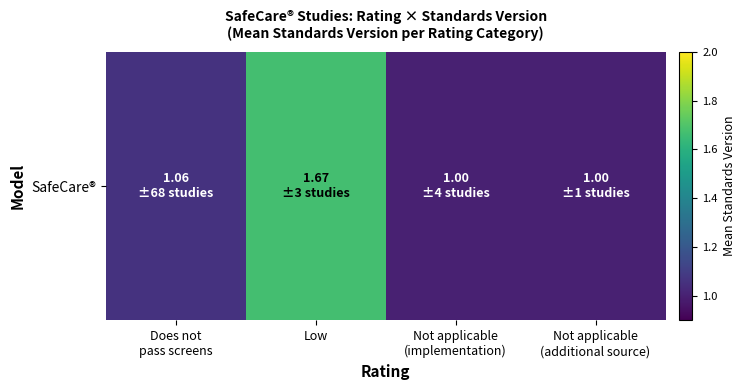

What is the ratio of the value at Not applicable
(implementation) to the value at Does not
pass screens?

0.9